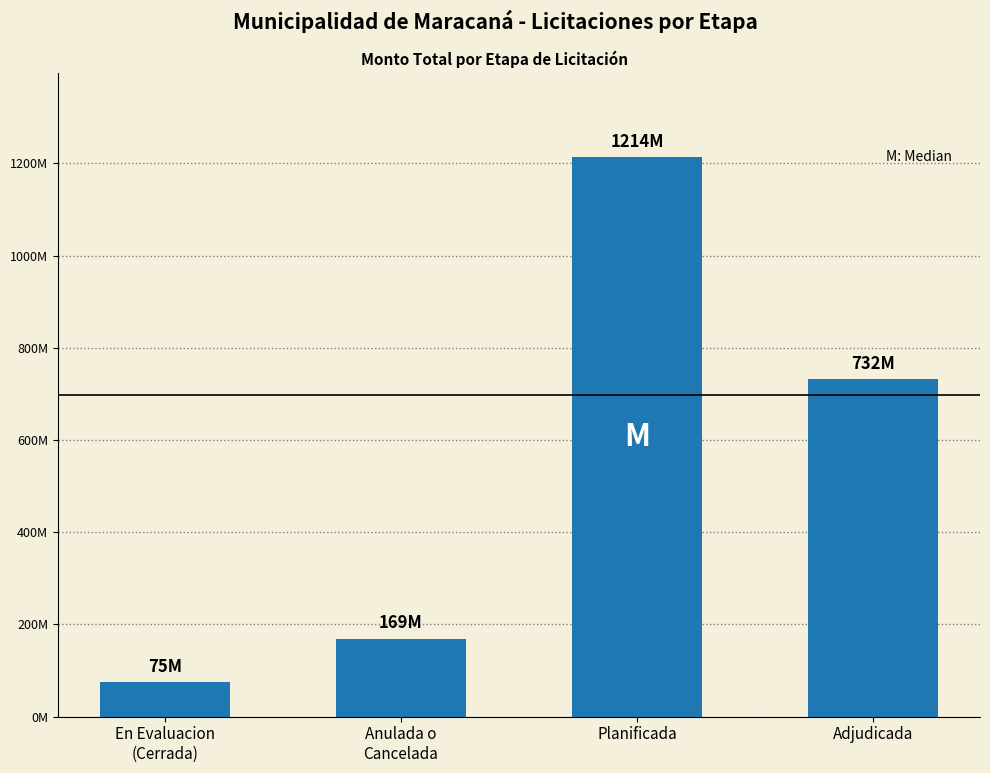

List the labels in order of value, smallest first.

En Evaluacion
(Cerrada), Anulada o
Cancelada, Adjudicada, Planificada